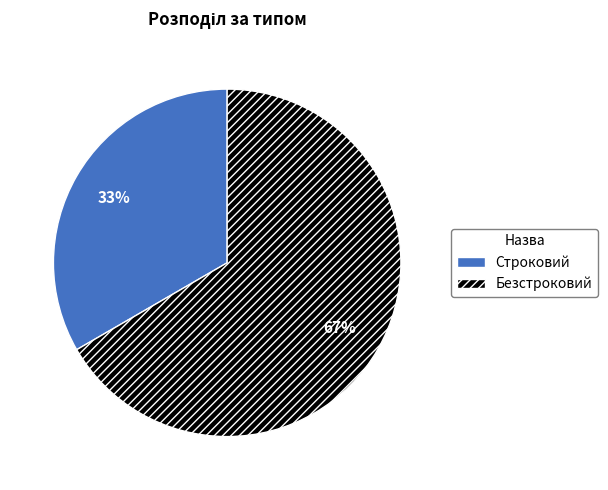

What is the smallest slice in the pie chart?

Строковий